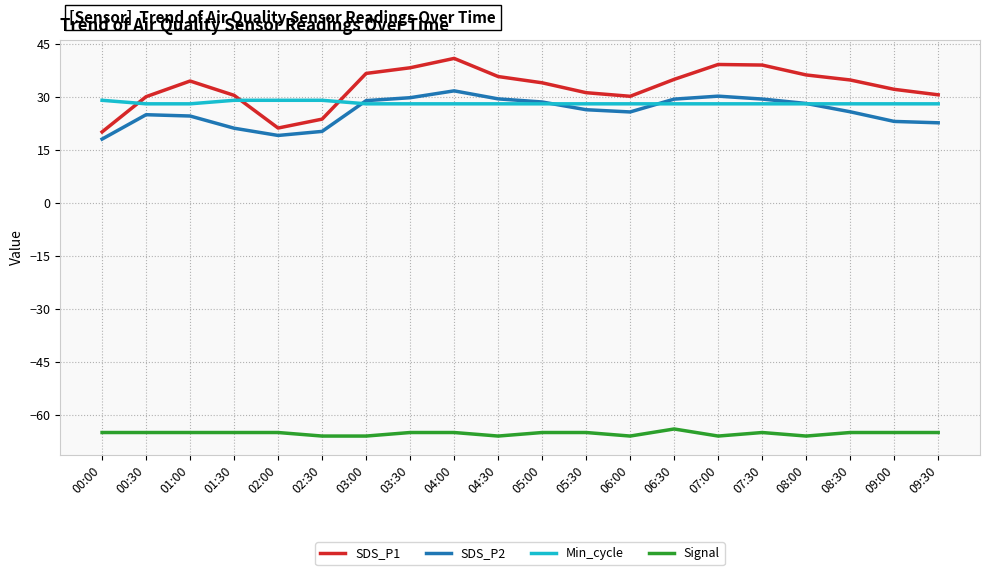

What position from the right is 02:00?

16